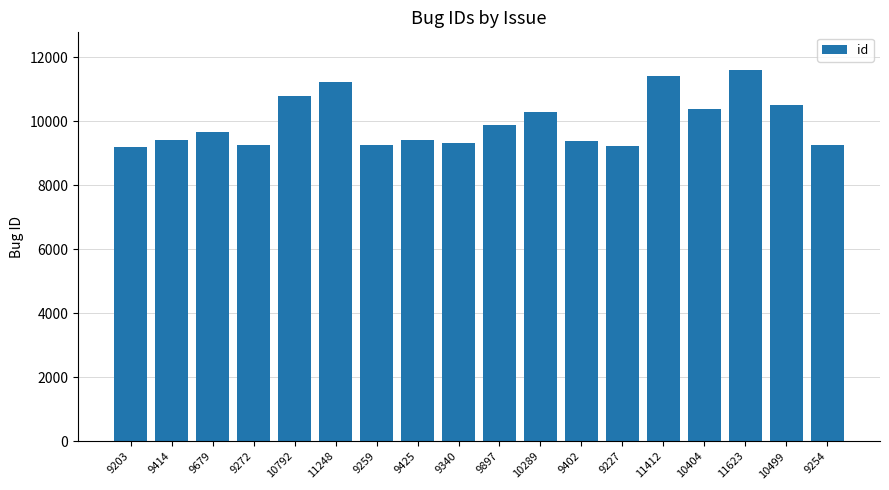

What is the label of the 4th bar from the right?

10404